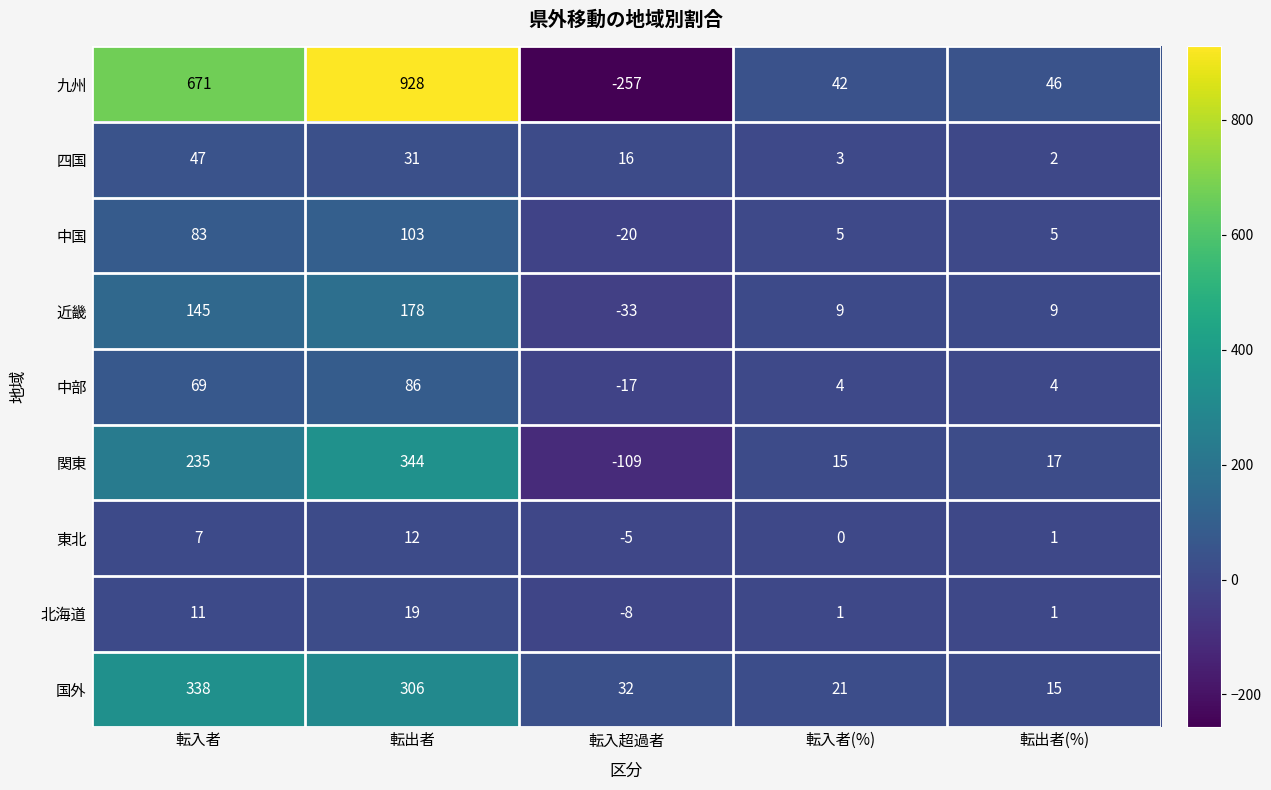

Rank the series at 転入超過者 from highest to lowest value.

国外, 四国, 東北, 北海道, 中部, 中国, 近畿, 関東, 九州